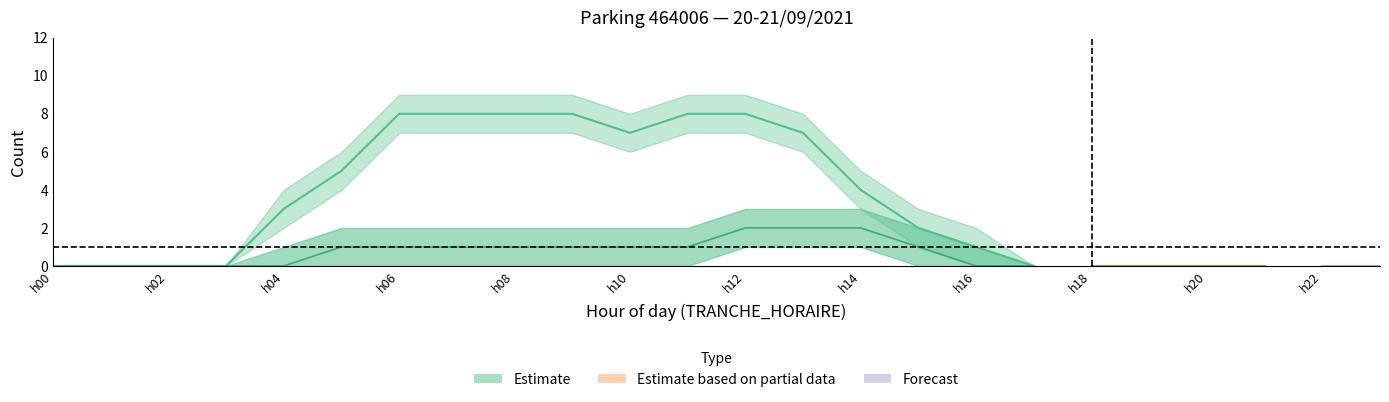

Where is NB_HORAIRE_upper nearest to the value 1?

4